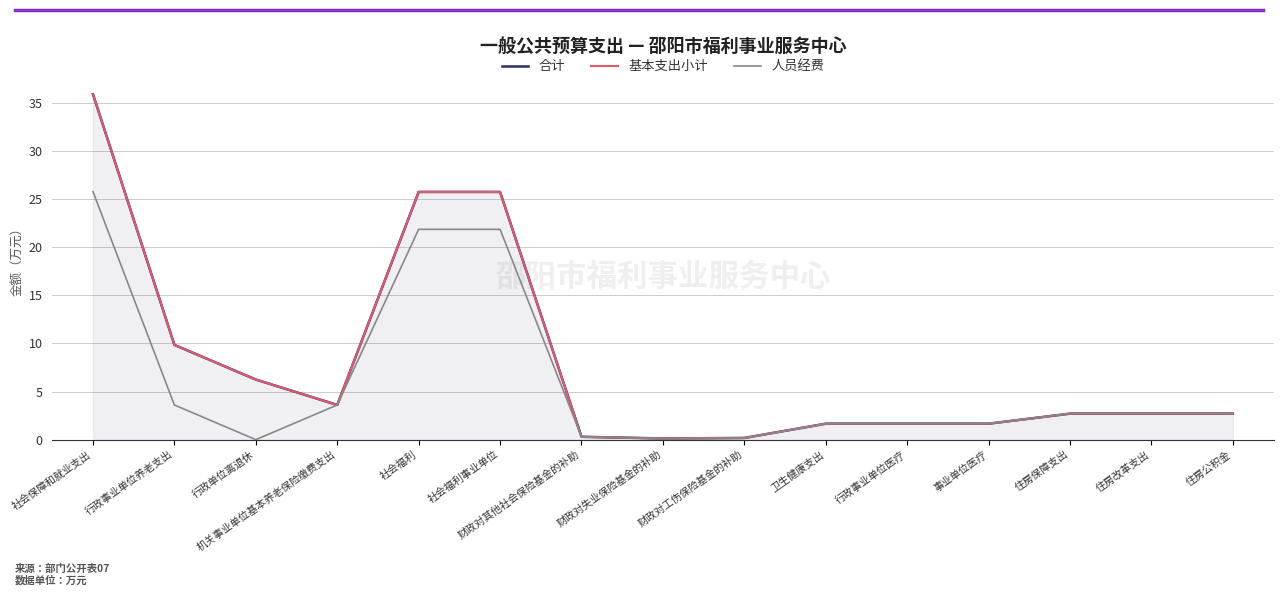

Reading right to left, transcribe all the data shown in this chart.

合计: 住房公积金=2.7	住房改革支出=2.7	住房保障支出=2.7	事业单位医疗=1.7	行政事业单位医疗=1.7	卫生健康支出=1.7	财政对工伤保险基金的补助=0.2	财政对失业保险基金的补助=0.1	财政对其他社会保险基金的补助=0.3	社会福利事业单位=25.7	社会福利=25.7	机关事业单位基本养老保险缴费支出=3.6	行政单位离退休=6.2	行政事业单位养老支出=9.8	社会保障和就业支出=35.9
基本支出小计: 住房公积金=2.7	住房改革支出=2.7	住房保障支出=2.7	事业单位医疗=1.7	行政事业单位医疗=1.7	卫生健康支出=1.7	财政对工伤保险基金的补助=0.2	财政对失业保险基金的补助=0.1	财政对其他社会保险基金的补助=0.3	社会福利事业单位=25.7	社会福利=25.7	机关事业单位基本养老保险缴费支出=3.6	行政单位离退休=6.2	行政事业单位养老支出=9.8	社会保障和就业支出=35.9
人员经费: 住房公积金=2.7	住房改革支出=2.7	住房保障支出=2.7	事业单位医疗=1.7	行政事业单位医疗=1.7	卫生健康支出=1.7	财政对工伤保险基金的补助=0.2	财政对失业保险基金的补助=0.1	财政对其他社会保险基金的补助=0.3	社会福利事业单位=21.8	社会福利=21.8	机关事业单位基本养老保险缴费支出=3.6	行政单位离退休=0.0	行政事业单位养老支出=3.6	社会保障和就业支出=25.7